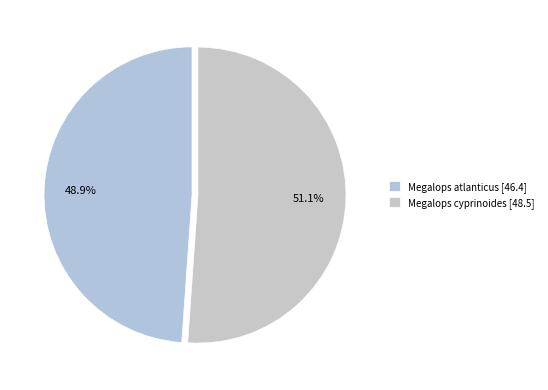

How many slices are in this pie chart?

2